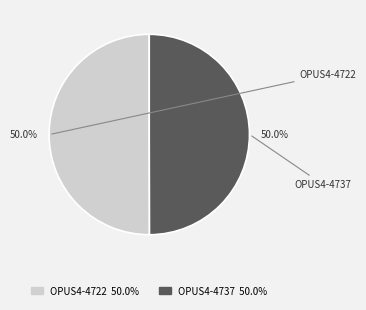

What portion of the pie excludes OPUS4-4737?

50.0%